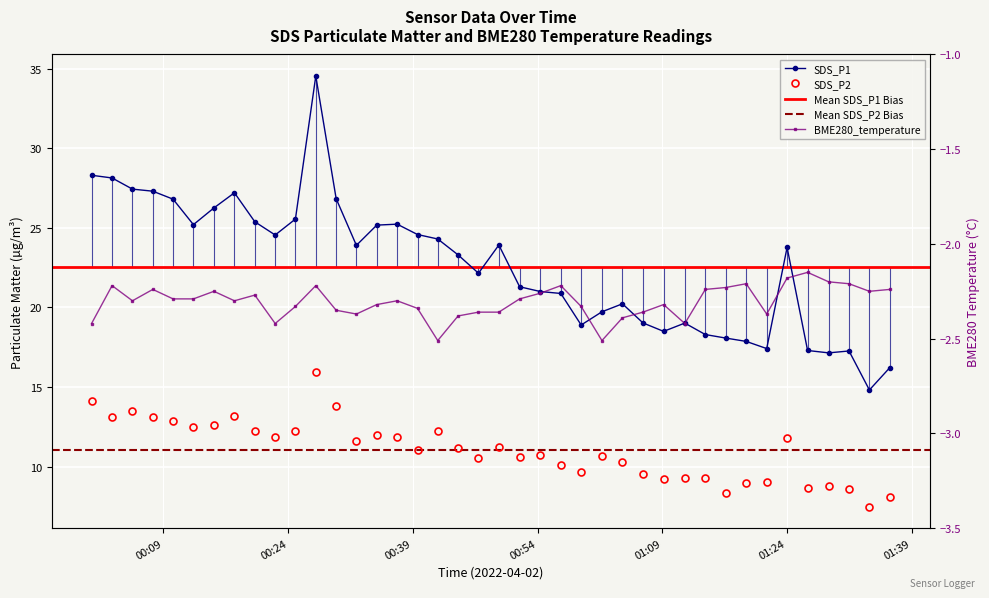

At which category does BME280_temperature reach its first local peak?

2022/04/02 00:02:49